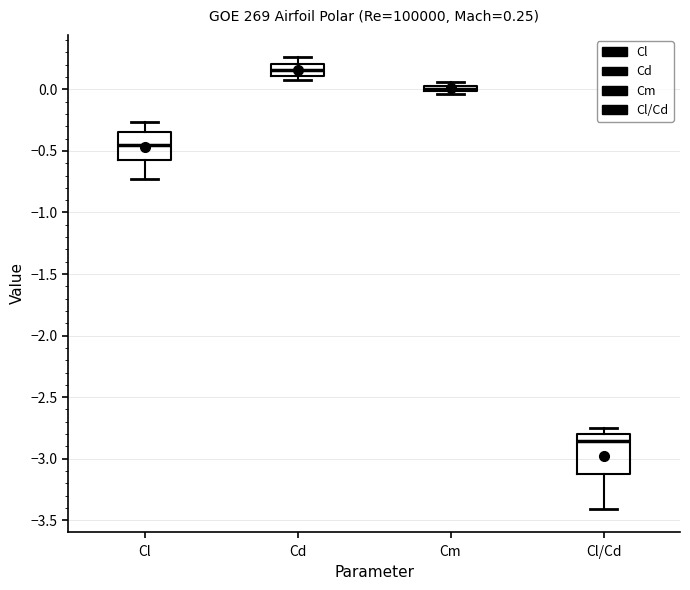

Which box is the tallest, from its lower edge to its upper edge?

Cl/Cd